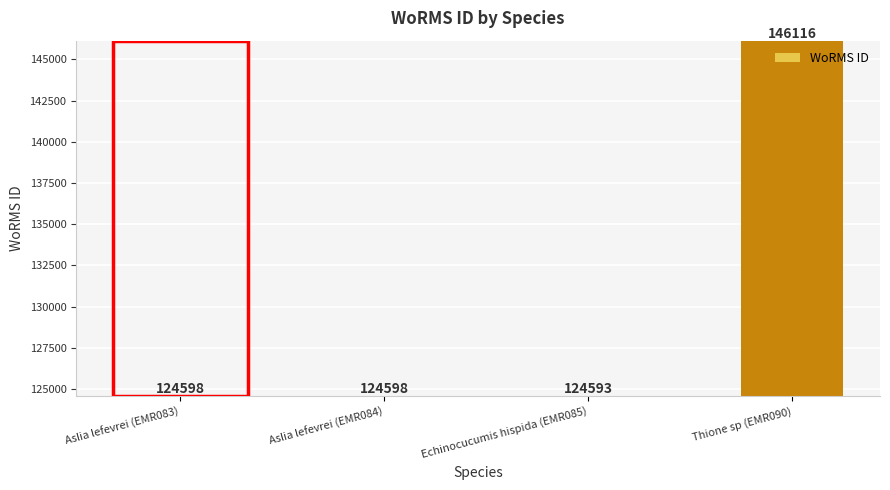

Reading left to right, what are all the values shown in this chart?

Aslia lefevrei (EMR083)=124598	Aslia lefevrei (EMR084)=124598	Echinocucumis hispida (EMR085)=124593	Thione sp (EMR090)=146116